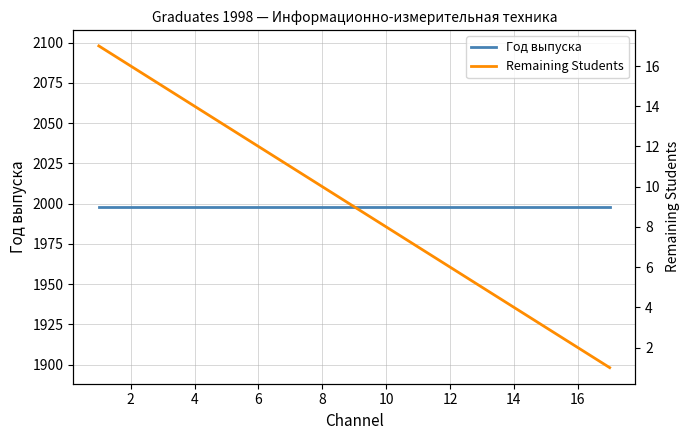

Which series changed the most between 0 and 11?

Remaining Students